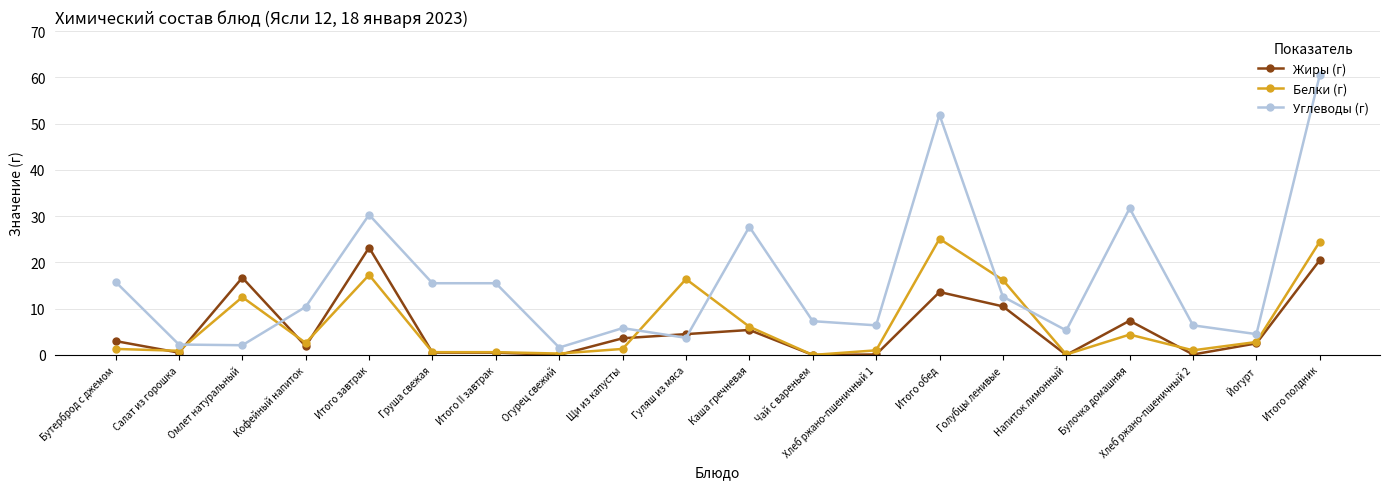

What are all the series names shown in the legend?

Жиры (г), Белки (г), Углеводы (г)